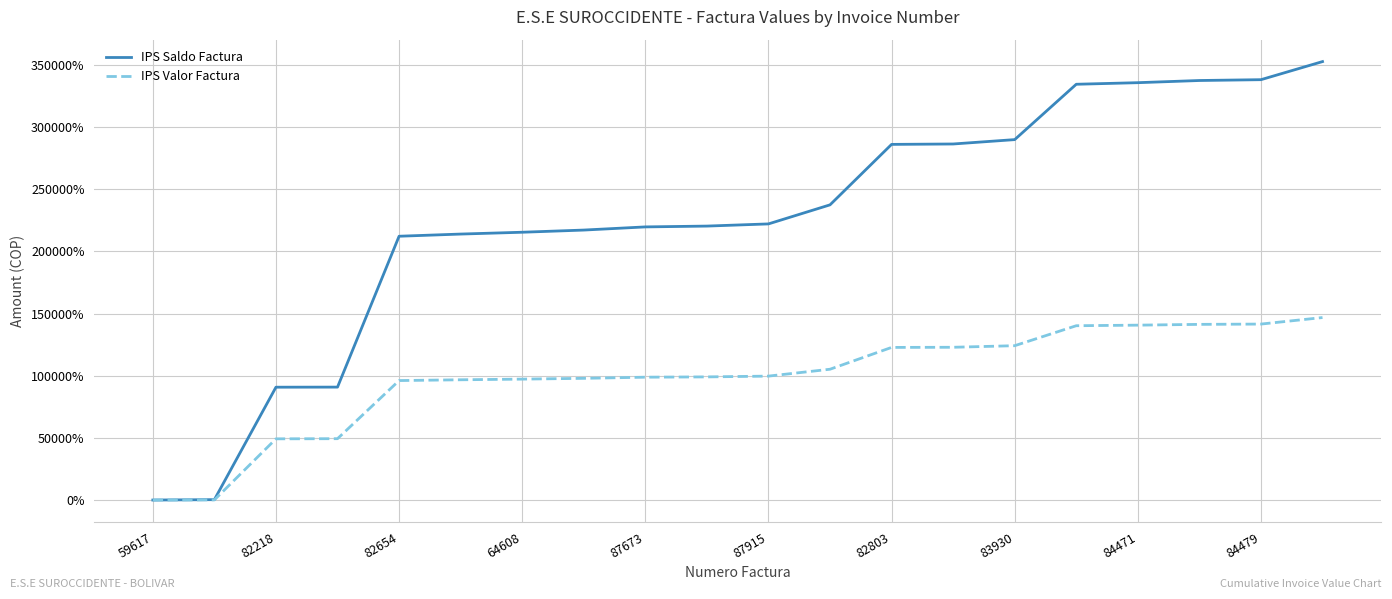

Which series has the widest spread of values?

IPS Saldo Factura